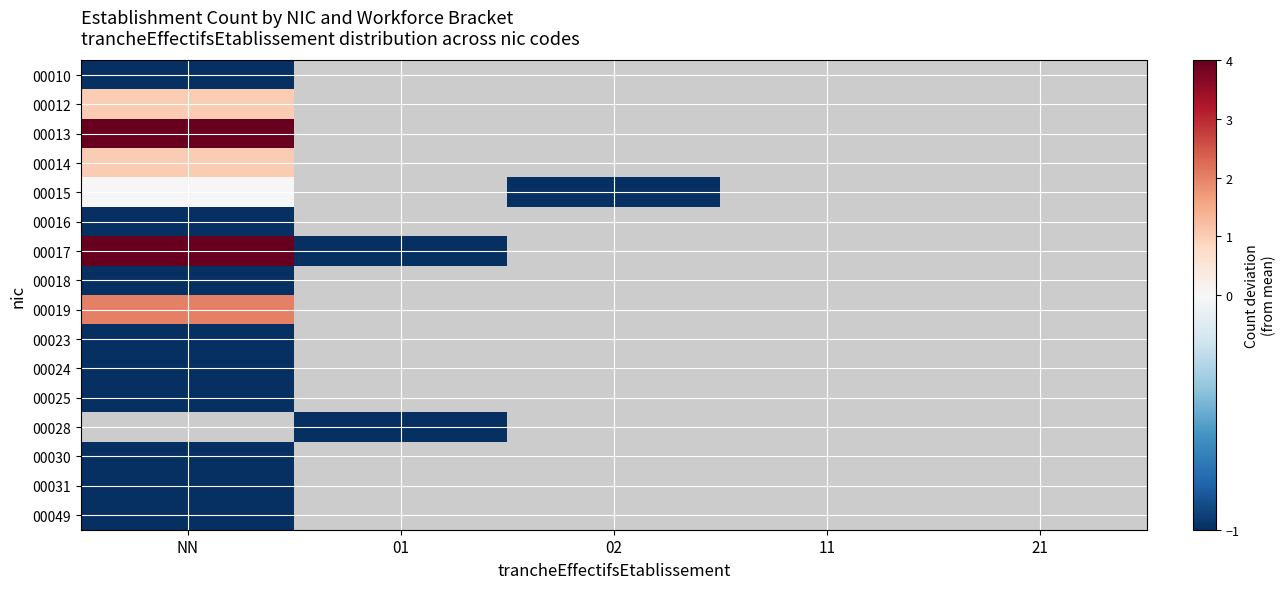

How many negative values does the 00018 series have?

1